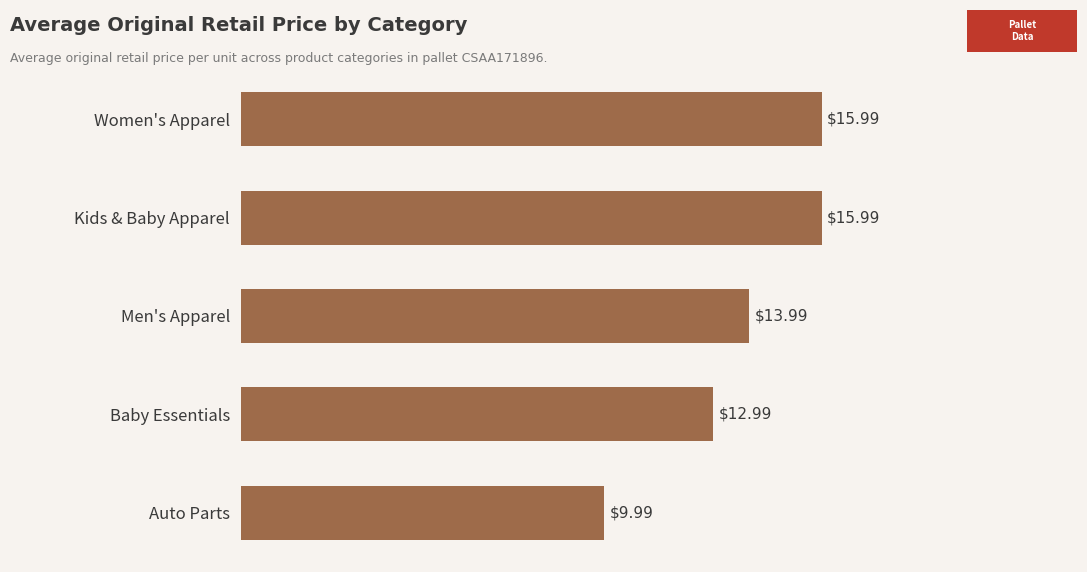

What is the label of the 3rd bar from the top?

Men's Apparel